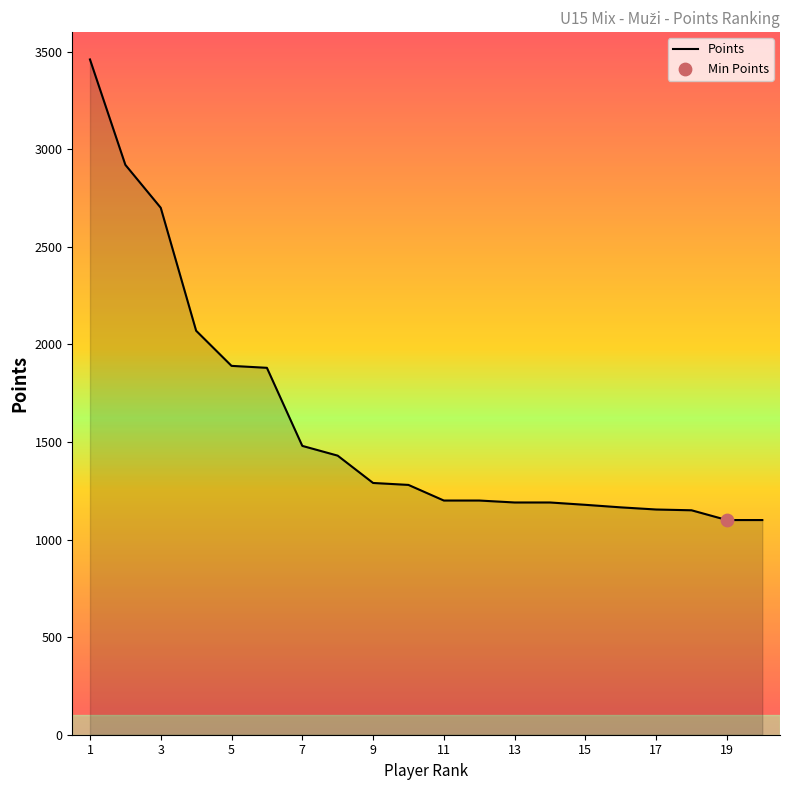

What is the difference between the maximum and minimum values?

2360